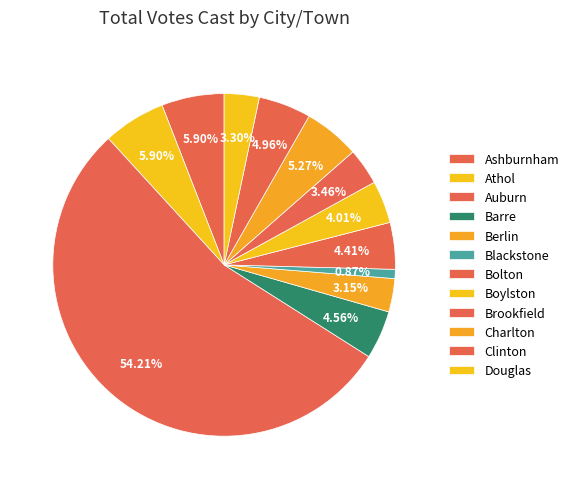

Which category has the smallest portion of the pie?

Blackstone